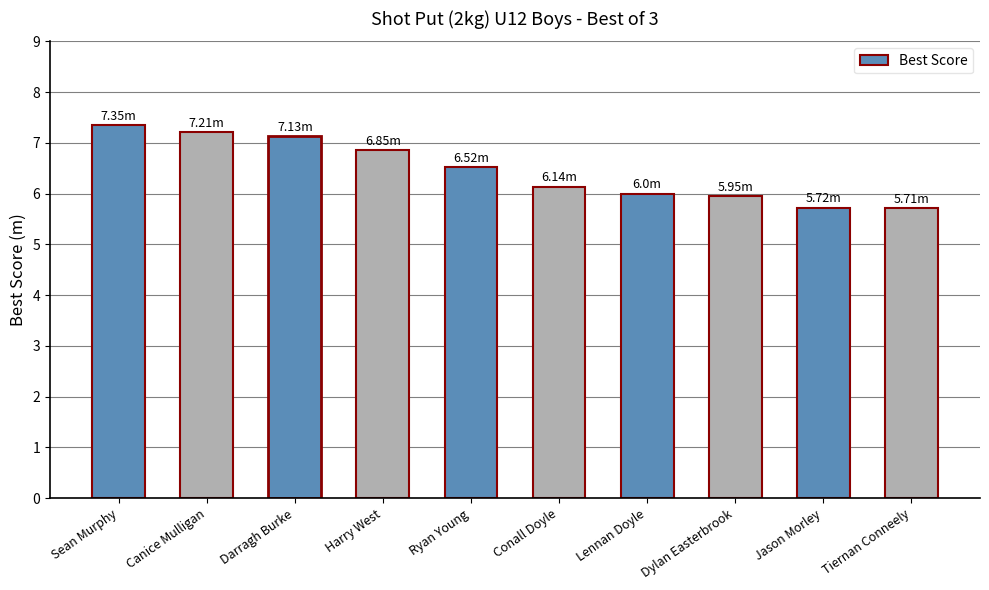

What is the average value?

6.5